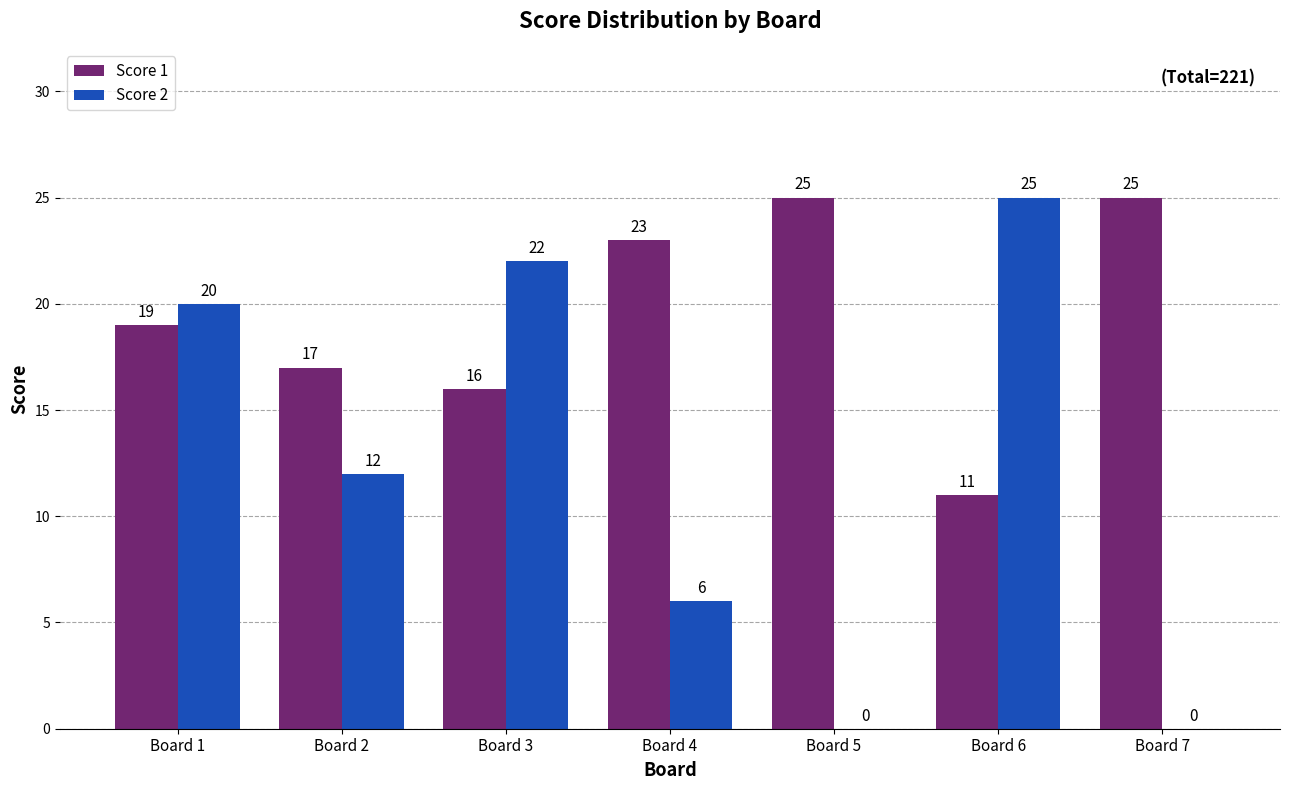

What is the sum of the Score 2 values at Board 5 and Board 2?

12